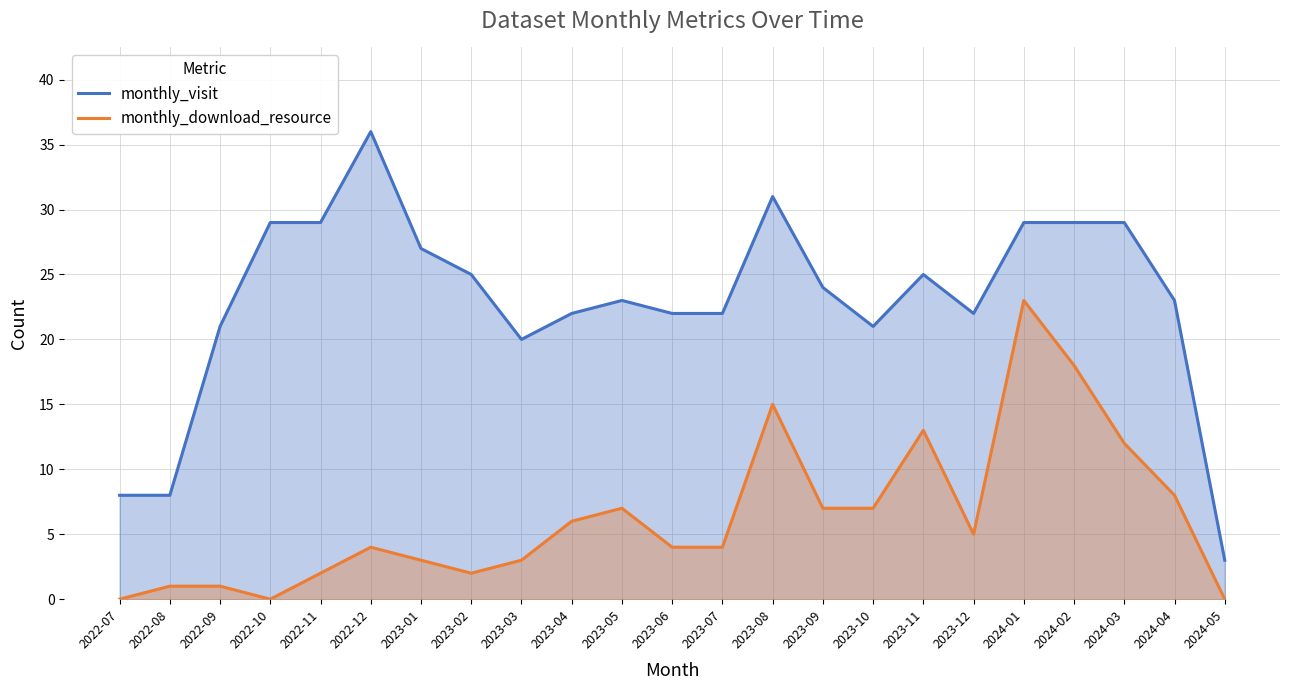

How many data points in monthly_download_resource are above 4?

11